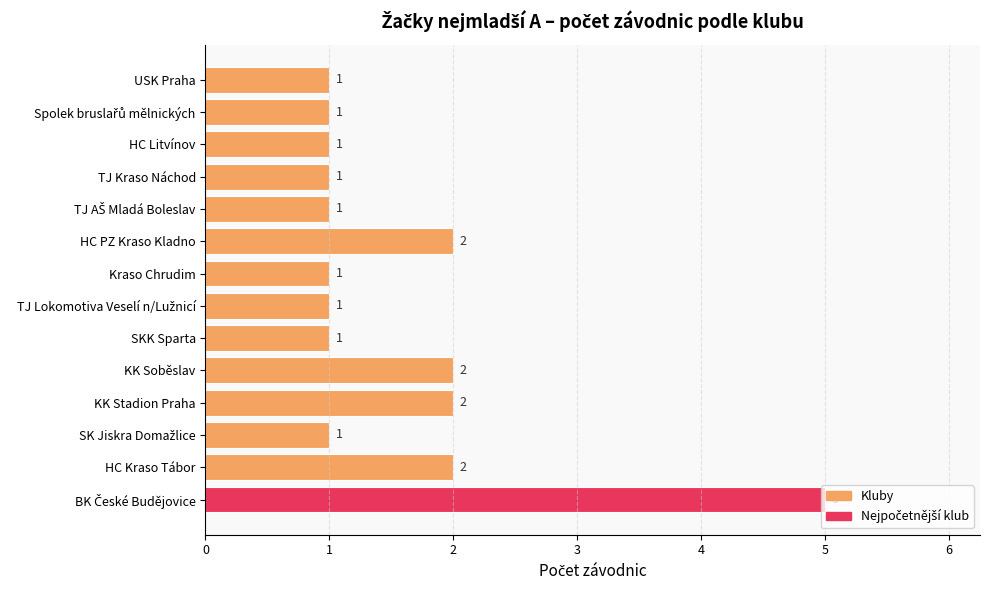

Count the number of categories in the chart.

14